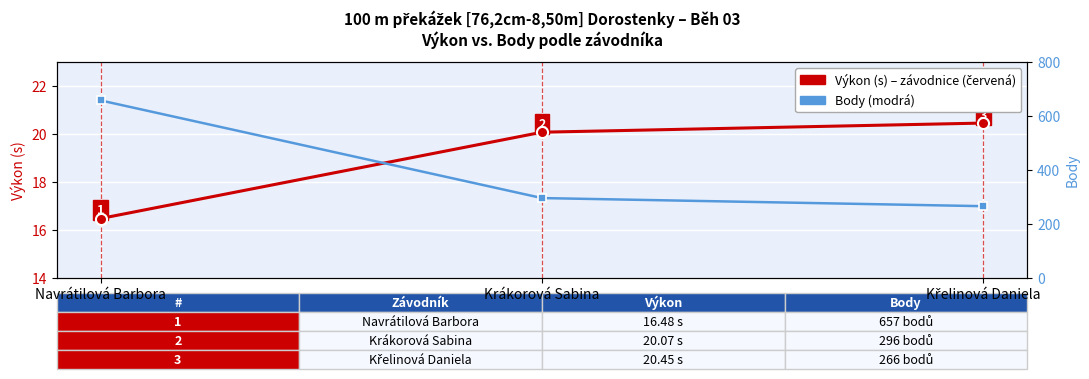

Where does the Výkon (s) series first go above 20?

Krákorová Sabina